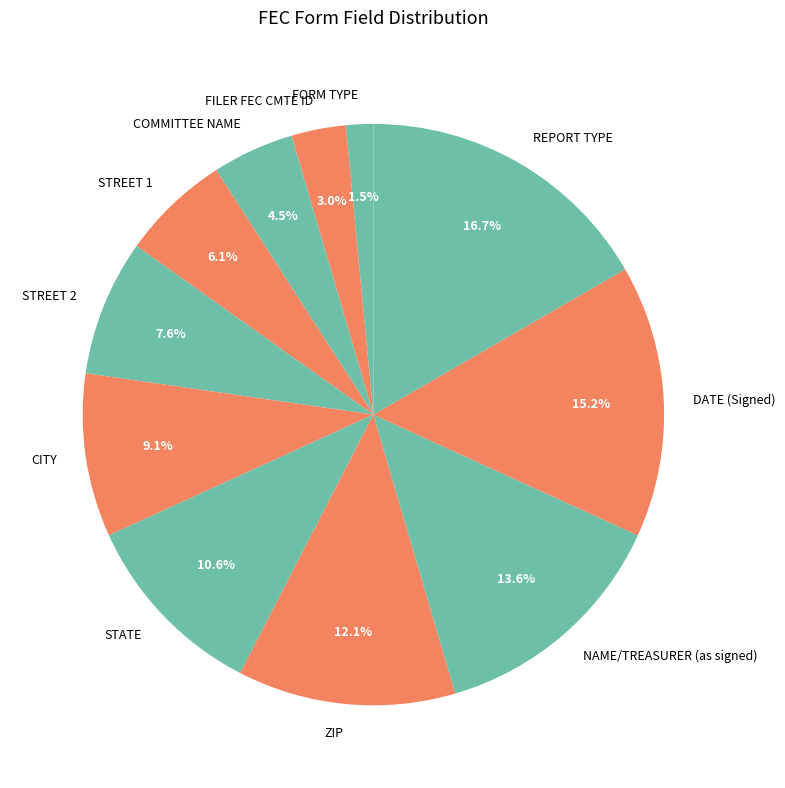

How many segments does this pie chart have?

11